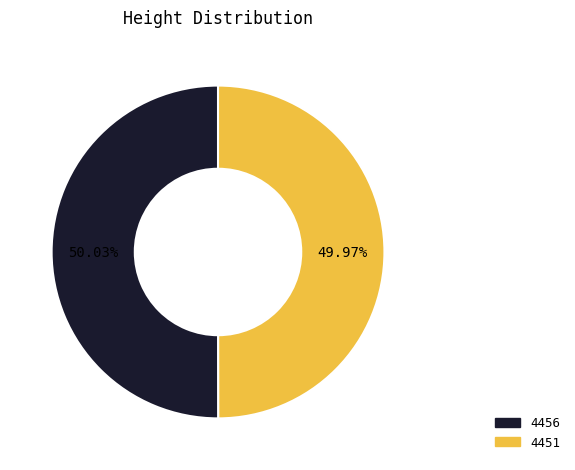

Is there any slice that represents more than half of the pie?

Yes